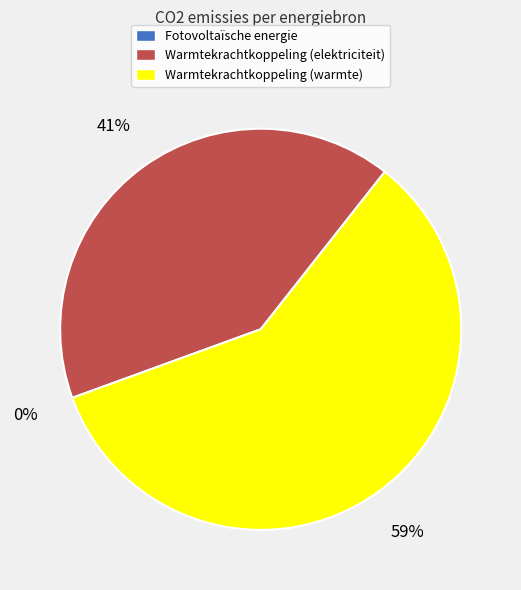

How much of the chart is everything except Warmtekrachtkoppeling (warmte)?

41.2%